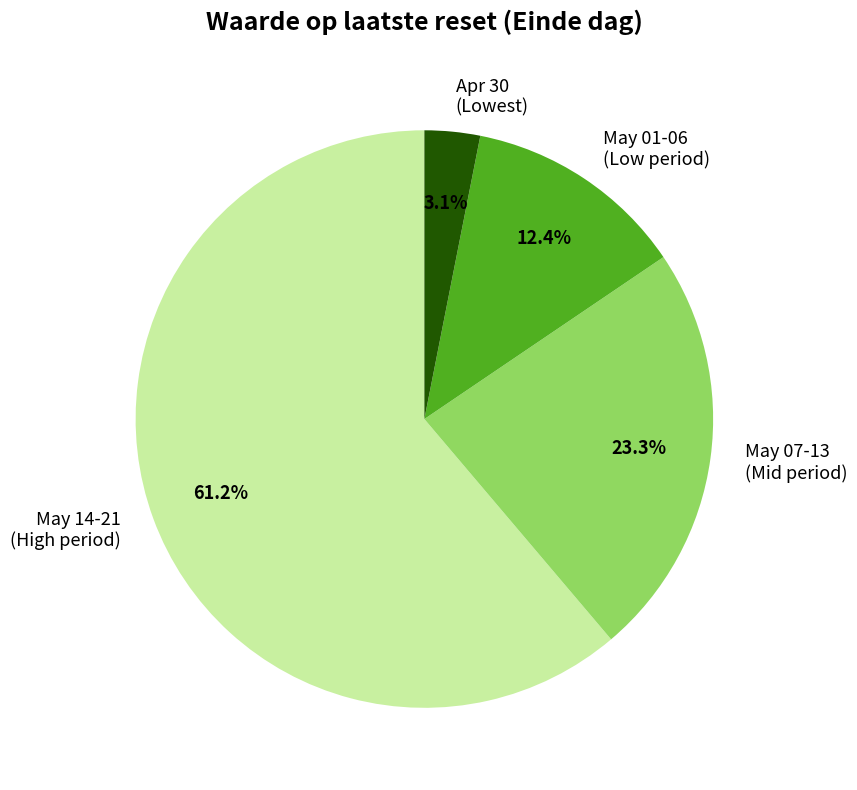

Which category has the biggest portion of the pie?

May 14-21 (High period)